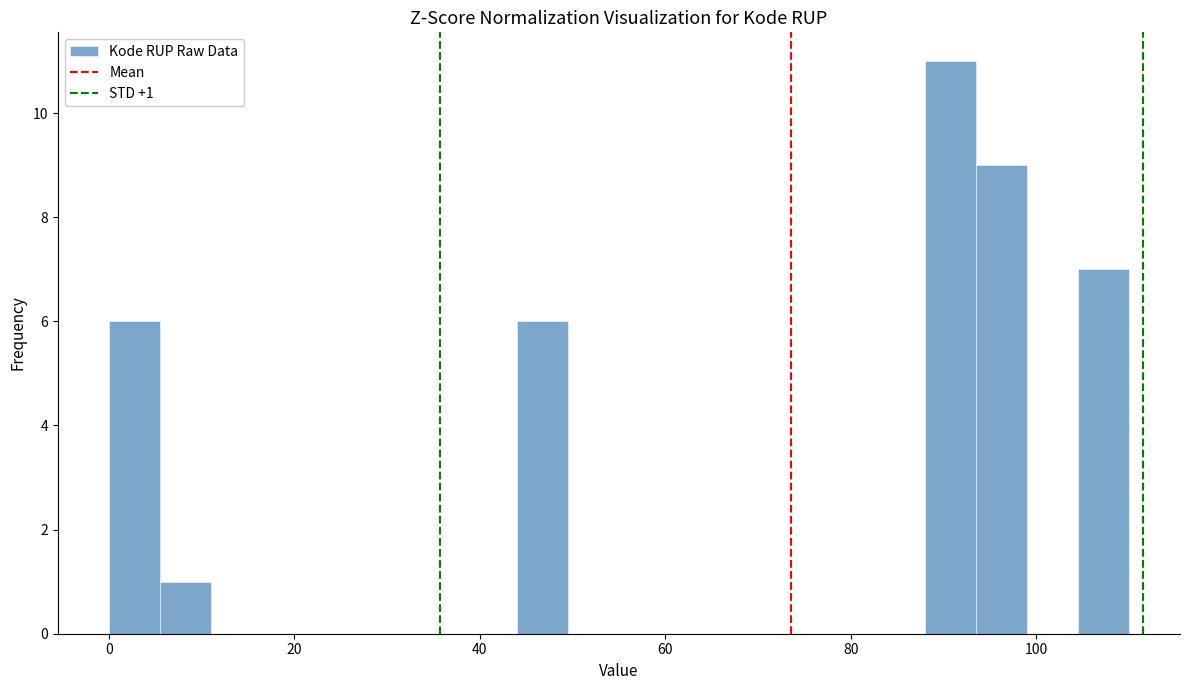

Around what value on the x-axis is the tallest bar? Give the approximate position of its centre, as read against the axis.

90